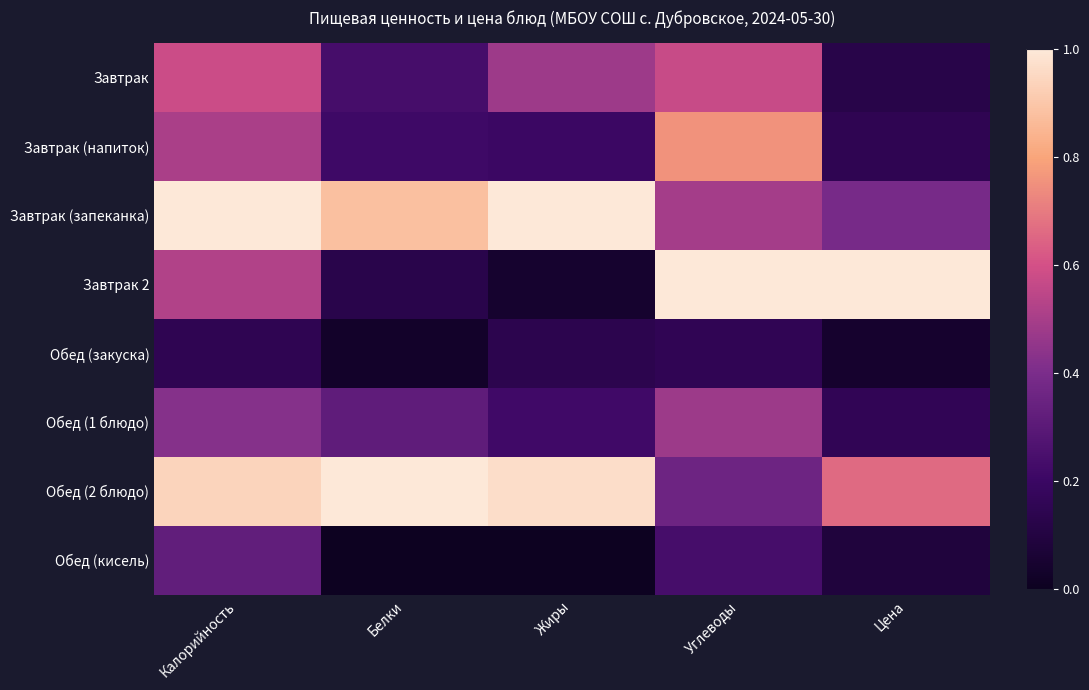

Reading left to right, list all the values displayed in this chart.

Завтрак: Калорийность=0.6	Белки=0.2	Жиры=0.5	Углеводы=0.6	Цена=0.1
Завтрак (напиток): Калорийность=0.5	Белки=0.2	Жиры=0.2	Углеводы=0.8	Цена=0.1
Завтрак (запеканка): Калорийность=1.0	Белки=0.9	Жиры=1.0	Углеводы=0.5	Цена=0.4
Завтрак 2: Калорийность=0.5	Белки=0.1	Жиры=0.0	Углеводы=1.0	Цена=1.0
Обед (закуска): Калорийность=0.2	Белки=0.0	Жиры=0.1	Углеводы=0.2	Цена=0.0
Обед (1 блюдо): Калорийность=0.4	Белки=0.3	Жиры=0.2	Углеводы=0.5	Цена=0.2
Обед (2 блюдо): Калорийность=0.9	Белки=1.0	Жиры=1.0	Углеводы=0.4	Цена=0.7
Обед (кисель): Калорийность=0.3	Белки=0.0	Жиры=0.0	Углеводы=0.2	Цена=0.1